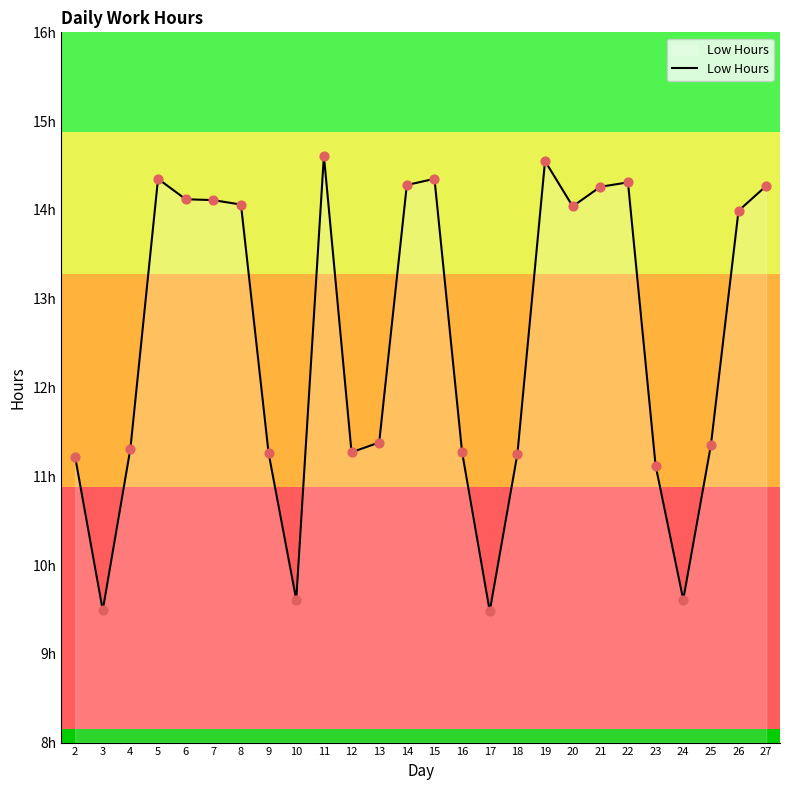

What is the change in value from 25 to 26?

+2.6